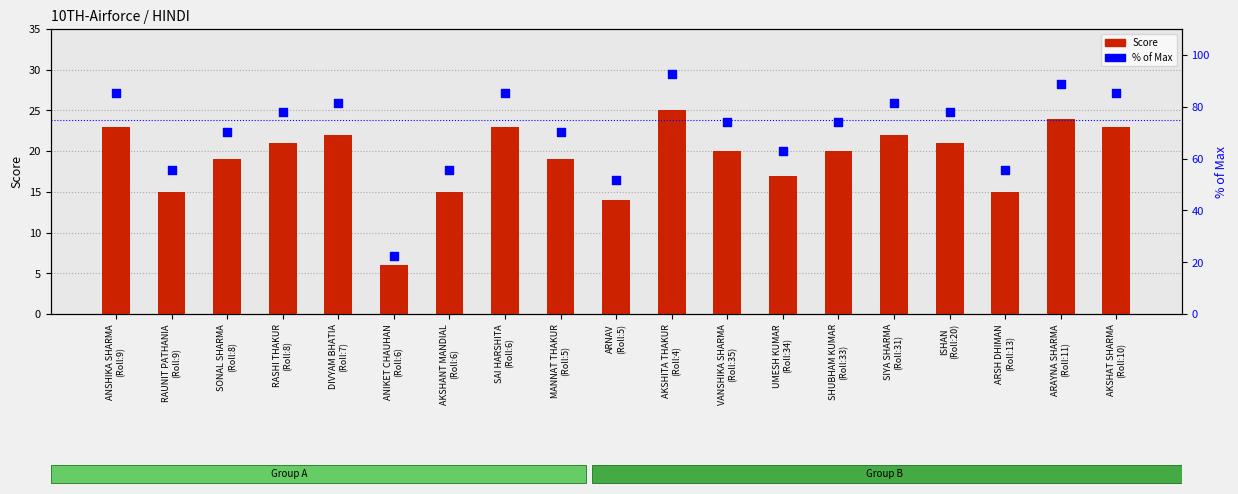

Which series contains the highest Y value?

% of Max